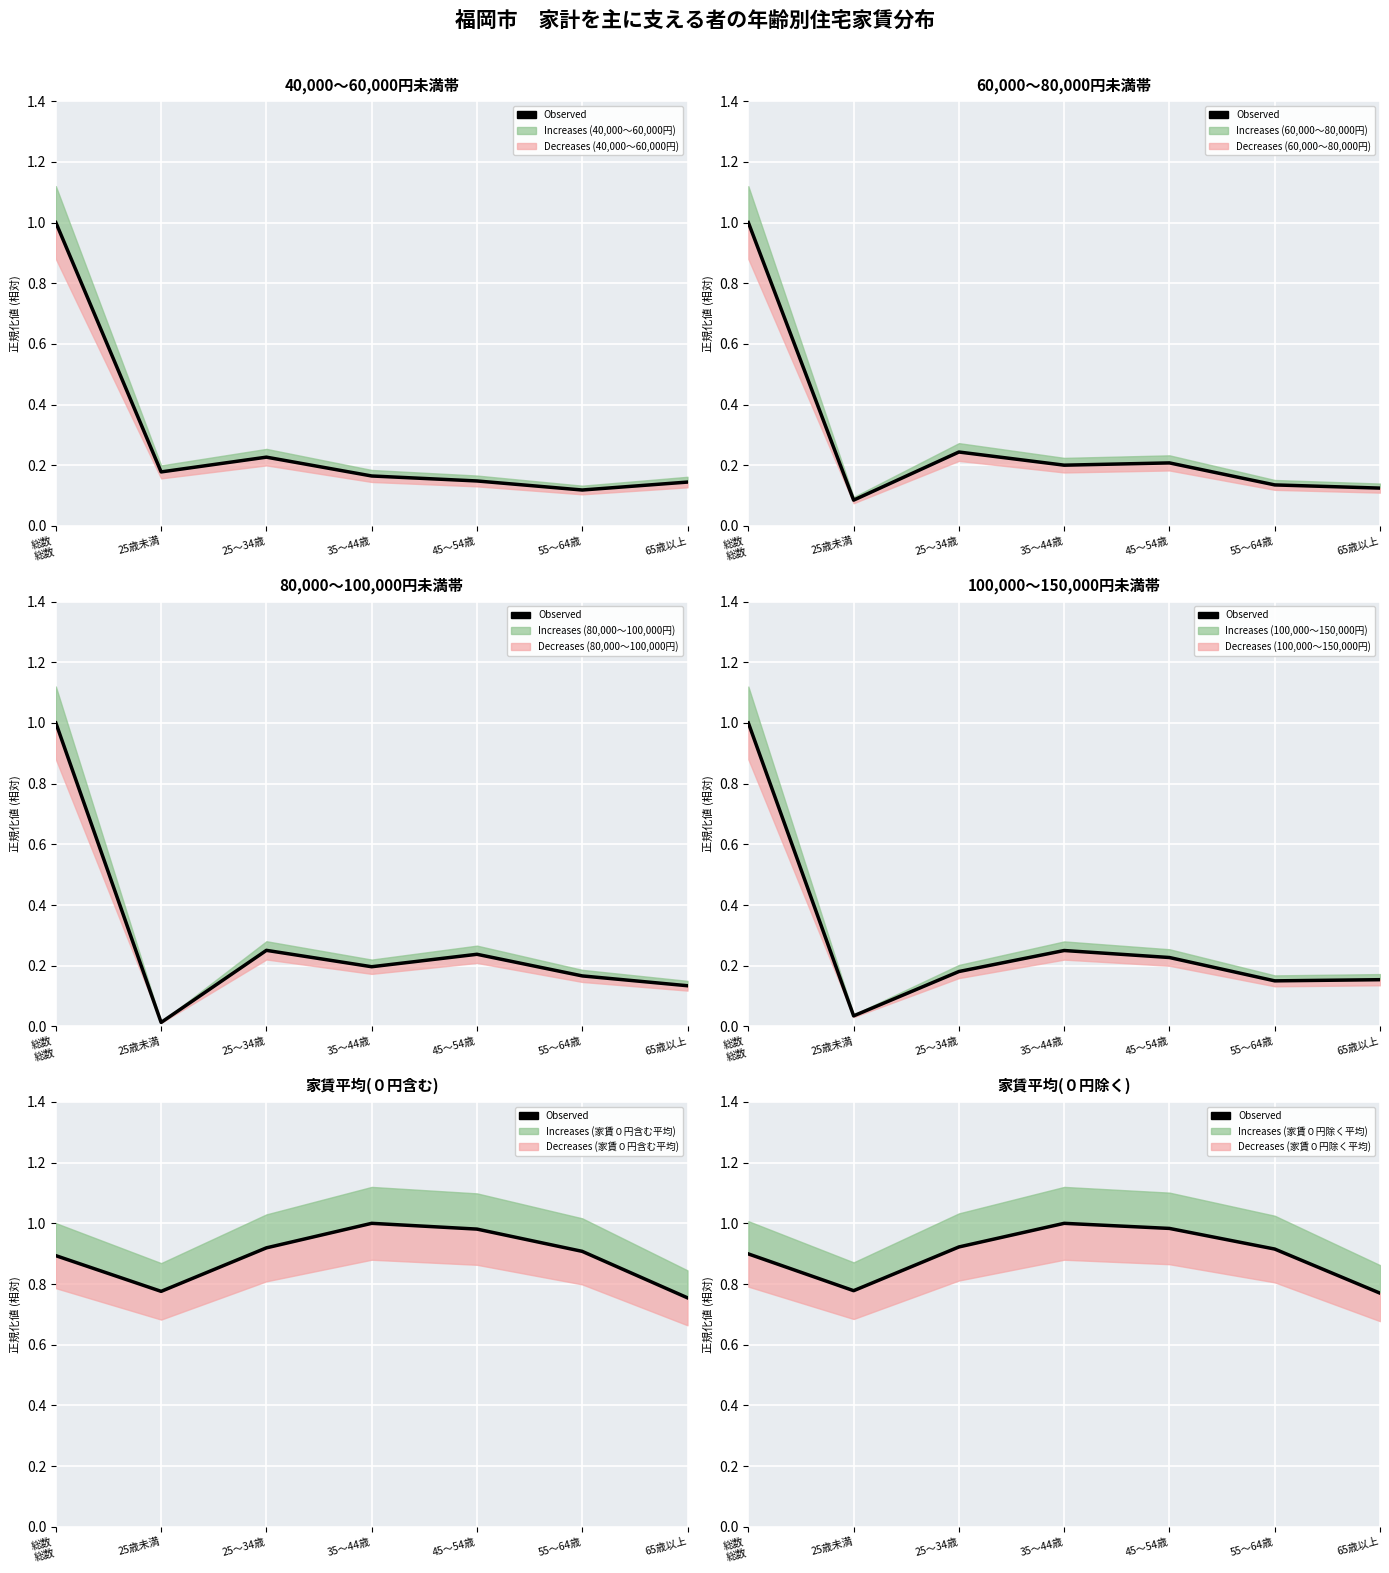

What position from the right is 25～34歳?

5